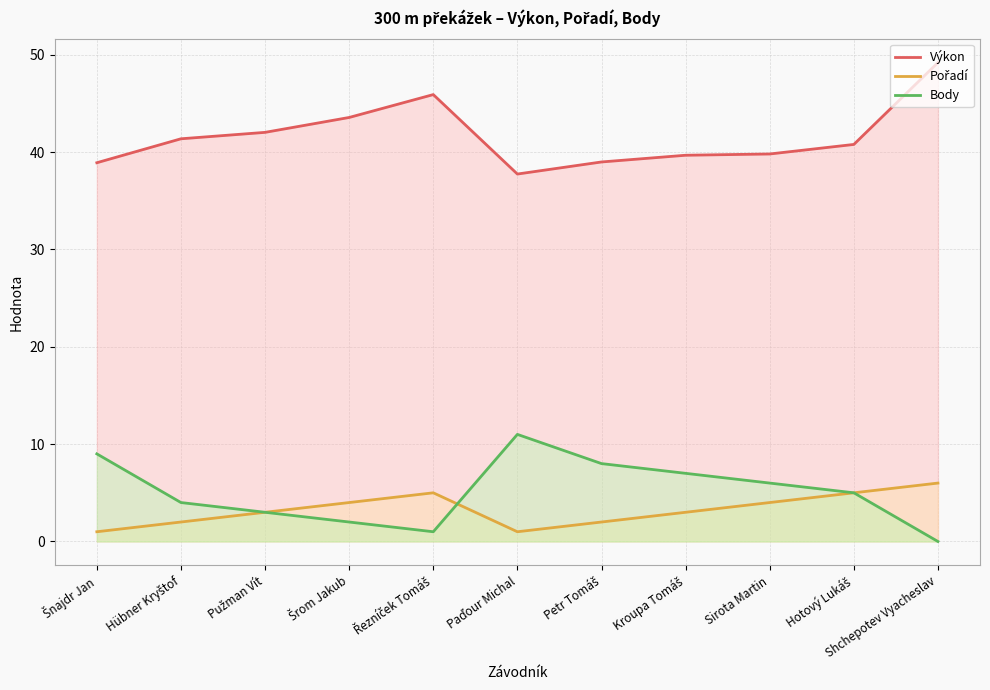

The value of Pořadí at Pužman Vít is 3.0. True or false?

True